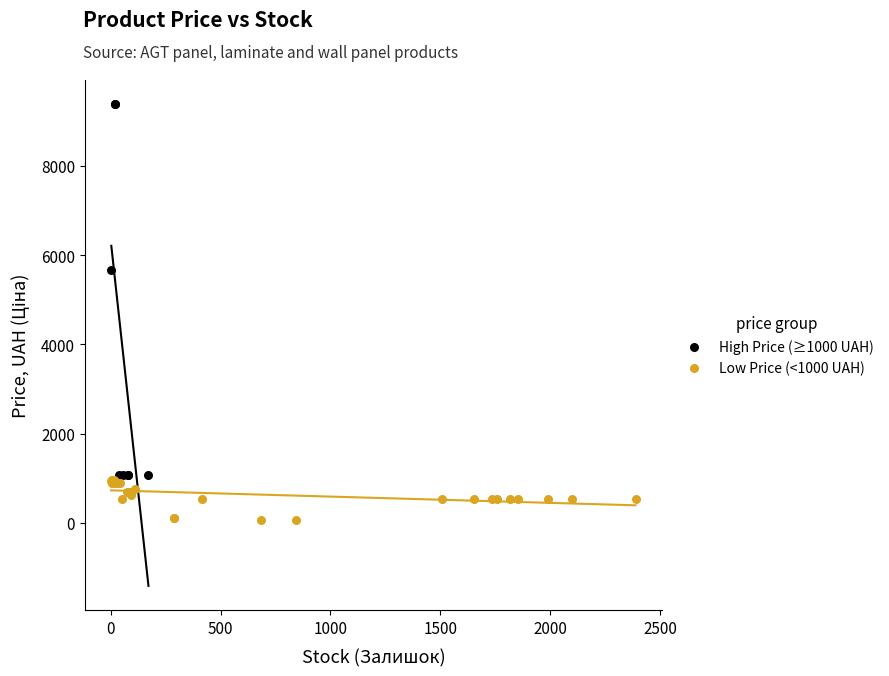

Which series reaches the maximum Y coordinate?

High Price (≥1000 UAH)